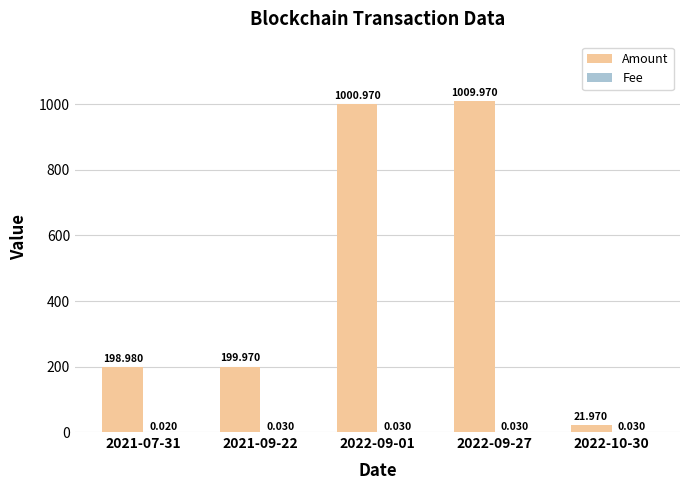

Which series changed the most between 2022-09-01 and 2022-10-30?

Amount